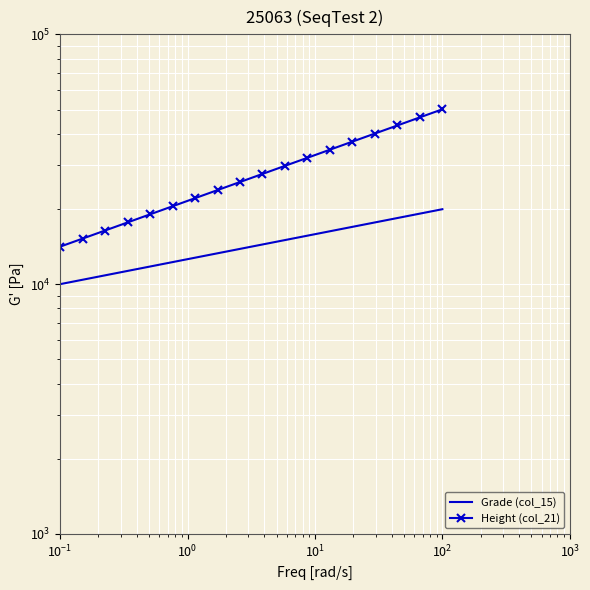

True or false: Height (col_21) has a value of 67591.6 at 17.

False